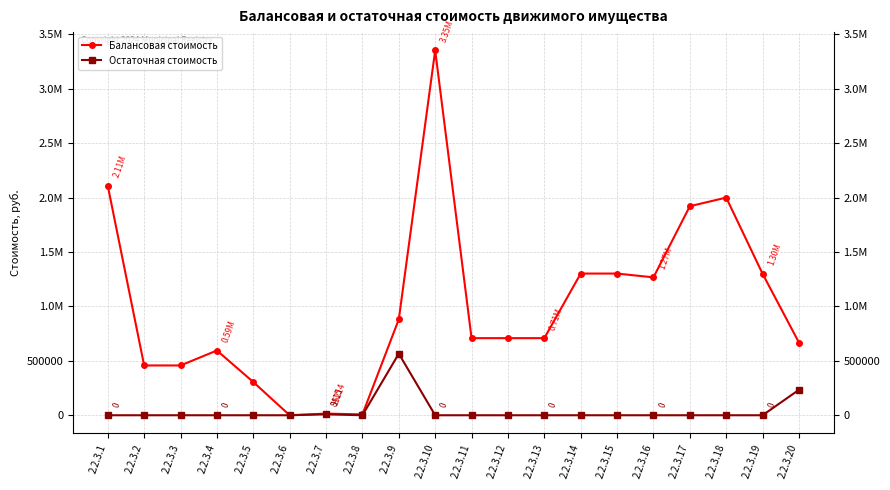

What is the total value across all series at 2.2.3.13?

708500.0